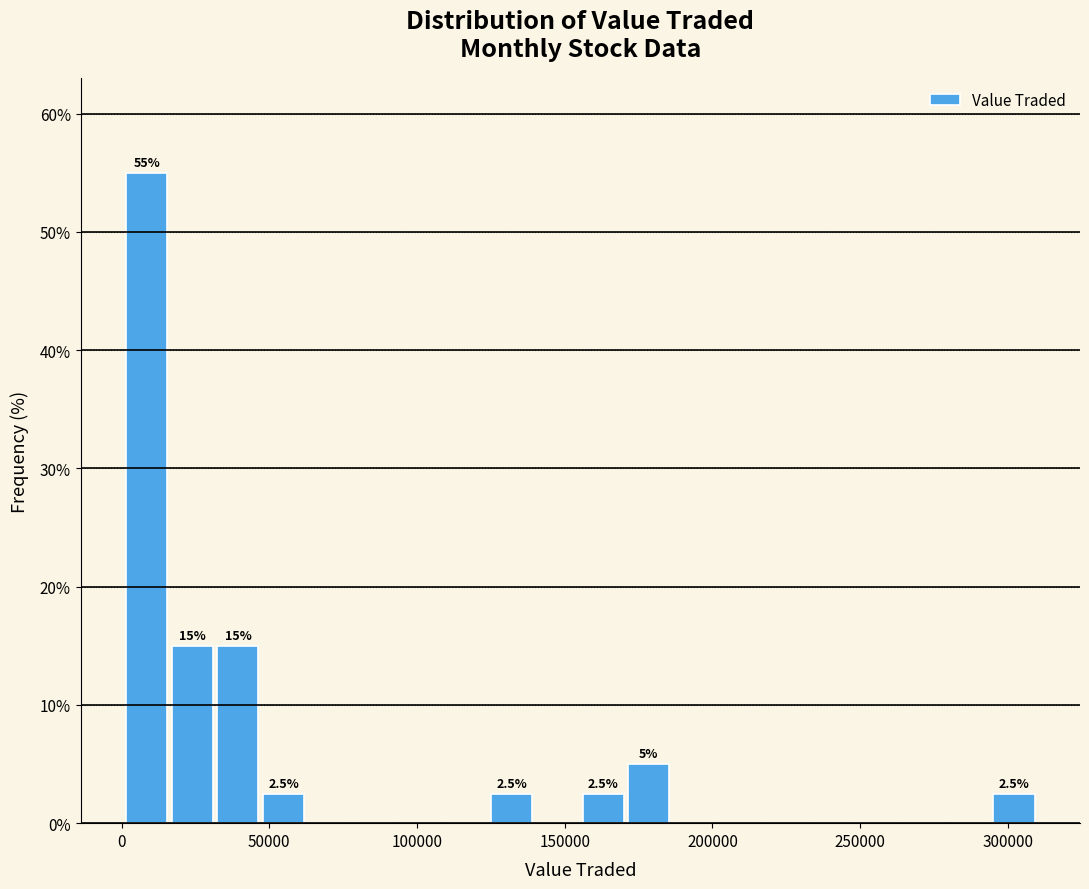

Read against the x-axis, roughly where is the centre of the tallest bar?

10000